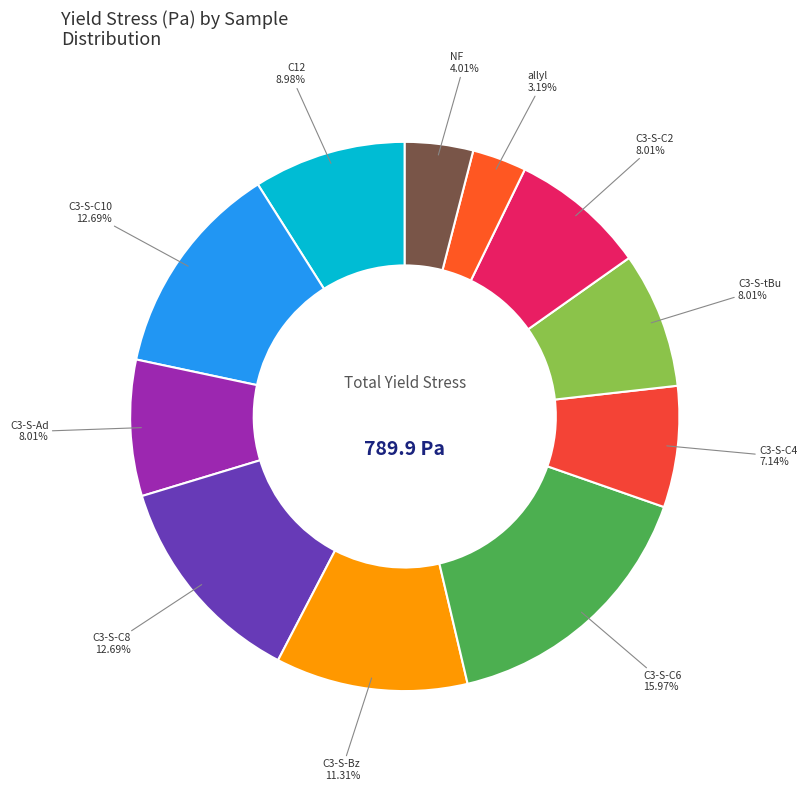

What is the largest slice in the pie chart?

C3-S-C6